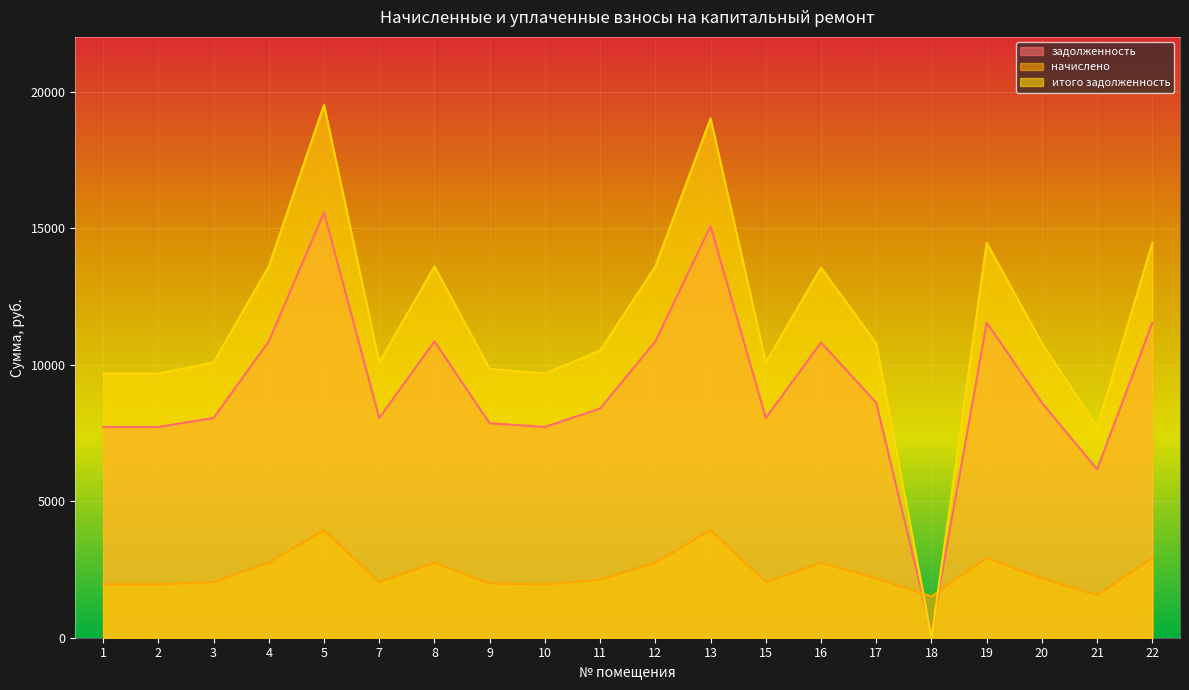

True or false: задолженность has more than 2 points higher than both neighbors.

True